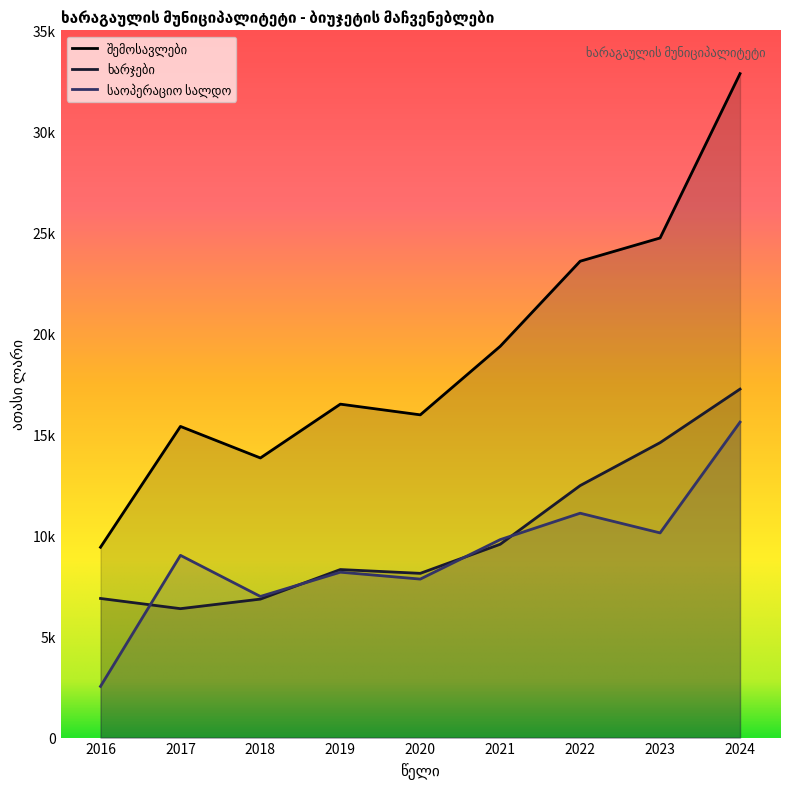

Where does the ხარჯები series first go above 8315?

2019